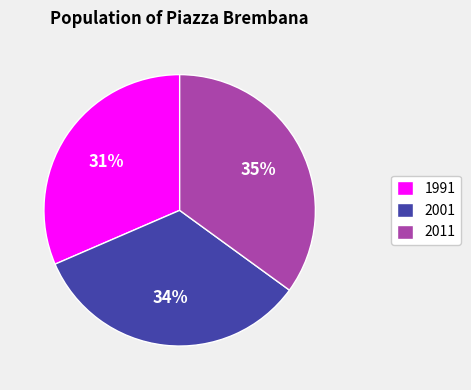

To the nearest percent, what percentage of the pie is 1991?

31%